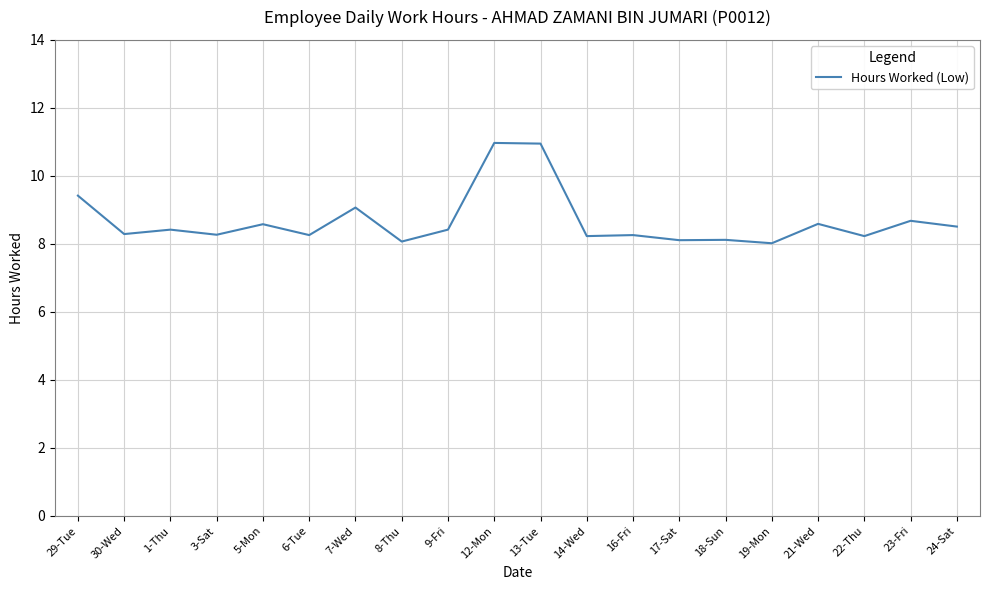

What is the difference between the second highest and minimum values?

2.9